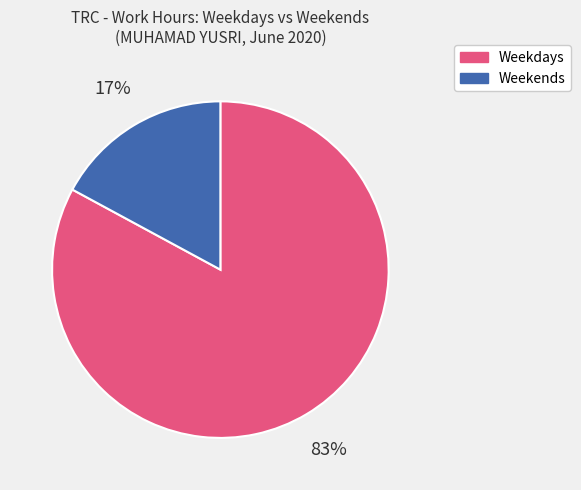

Is the sum of Weekends and Weekdays greater than half?

Yes